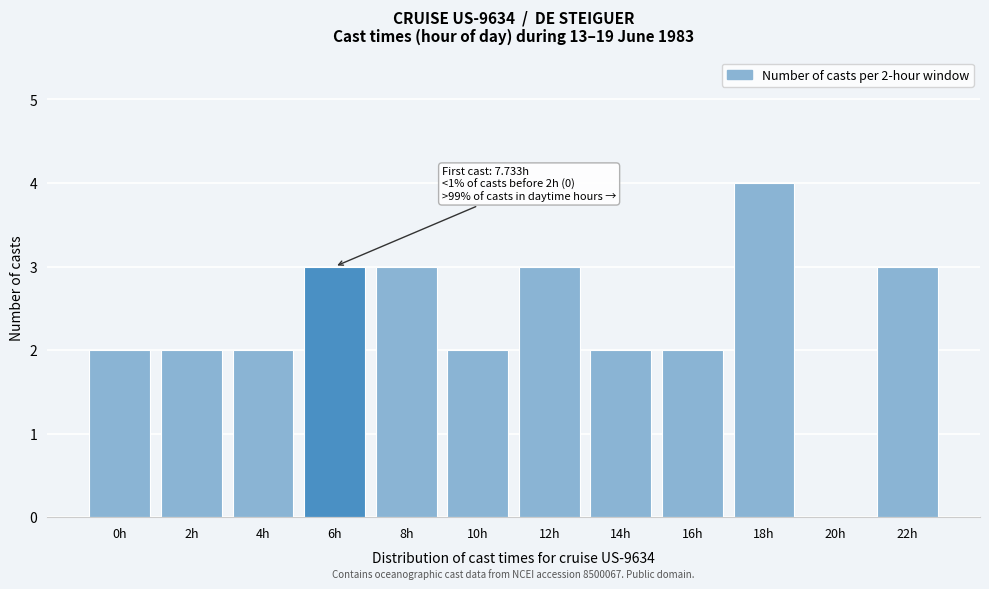

Reading left to right, list all the values displayed in this chart.

0h=2	2h=2	4h=2	6h=3	8h=3	10h=2	12h=3	14h=2	16h=2	18h=4	20h=0	22h=3